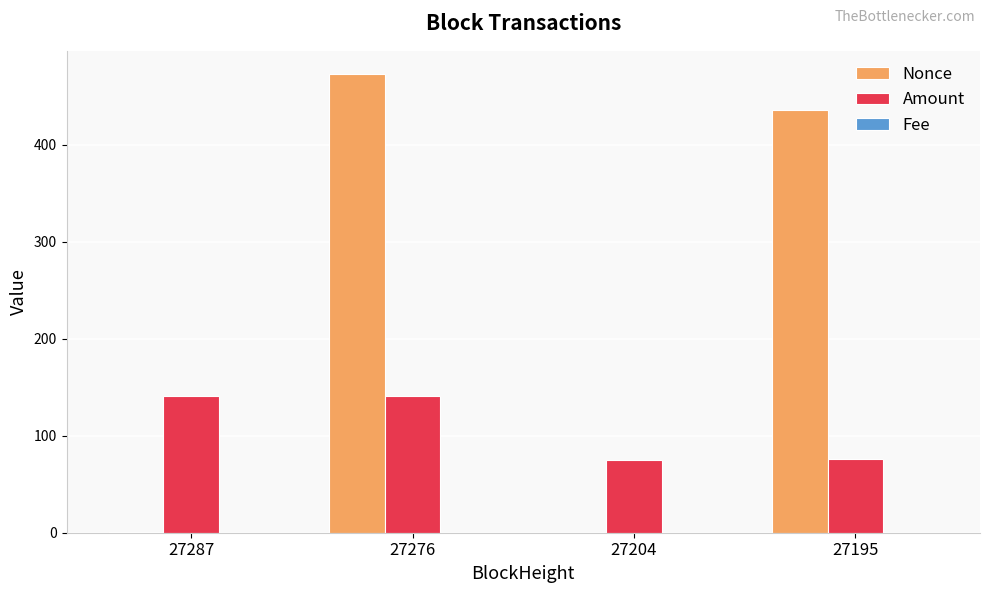

Is the value of Amount at 27287 greater than the value of Nonce at 27204?

Yes